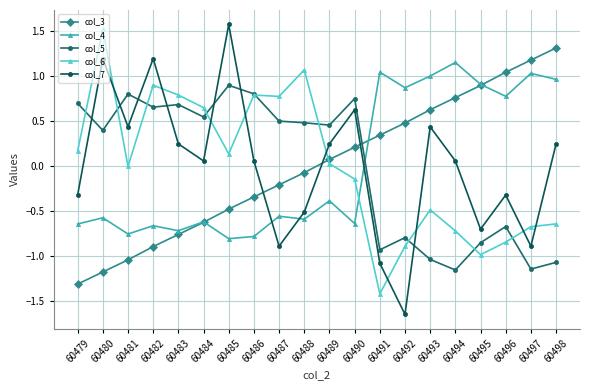

Rank the series at 60492 from lowest to highest value.

col_7, col_6, col_5, col_3, col_4